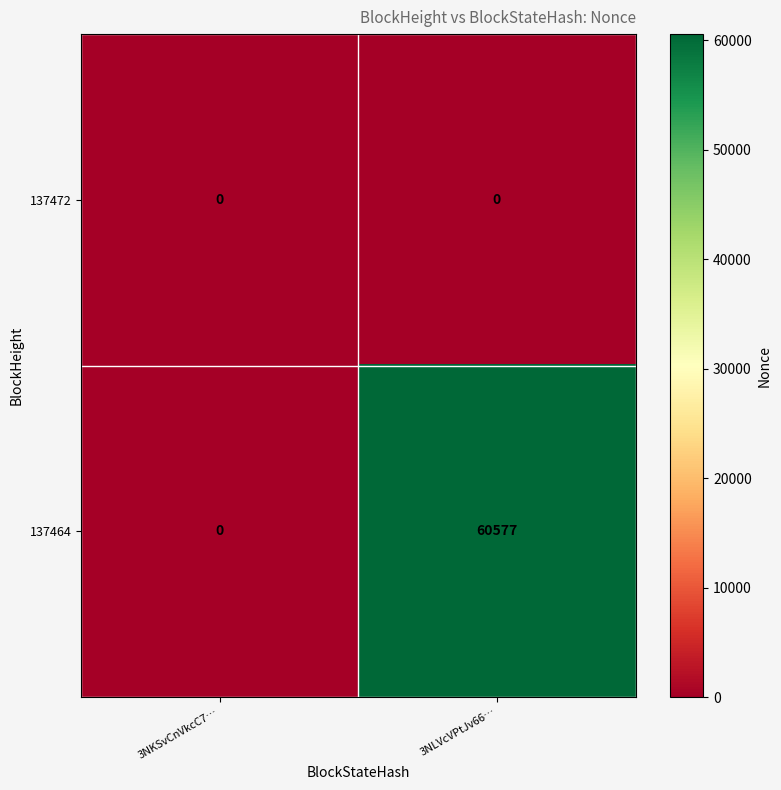

What is the maximum value for 137464?

60577